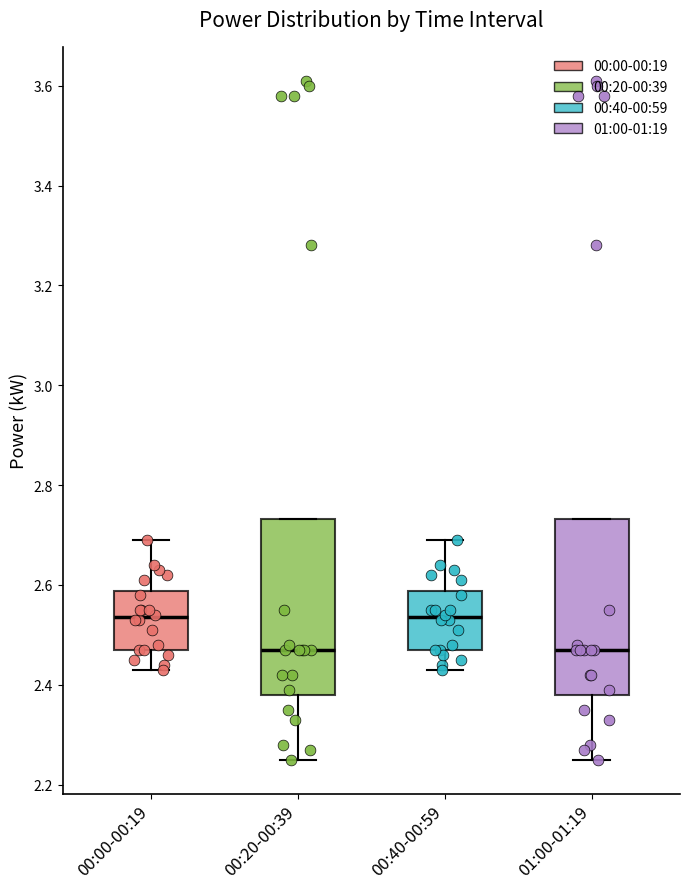

Where is the upper edge of the box for 01:00-01:19 on the y-axis? The values are not printed on the chart, so give them approximately, as read against the axis.

2.74